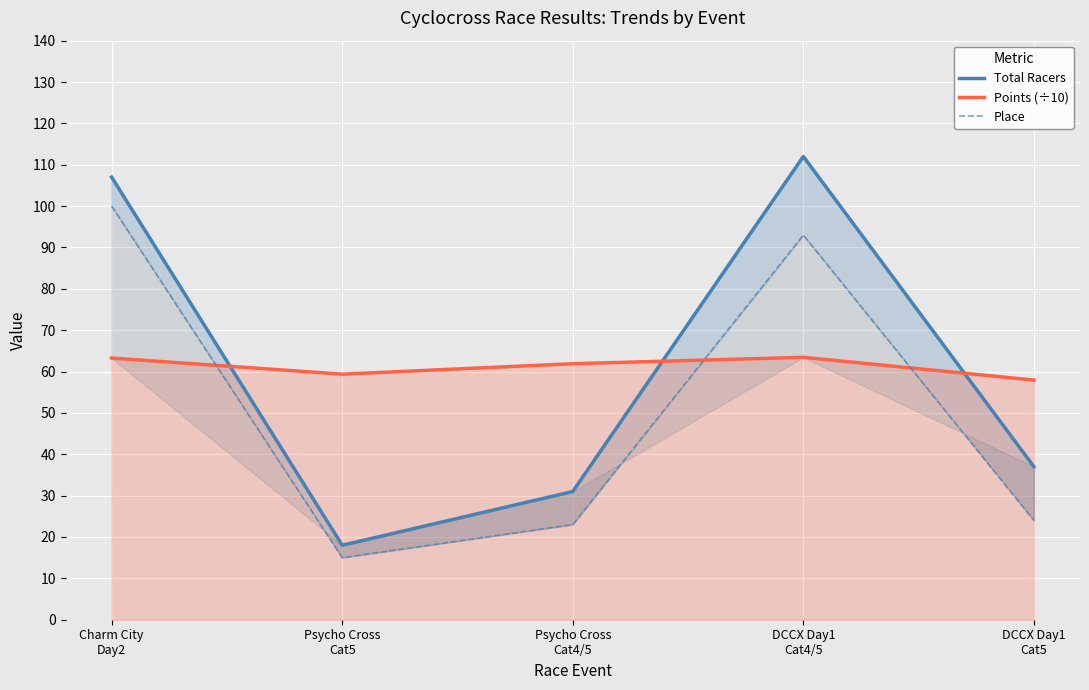

Does the chart display data point markers on the line(s)?

No